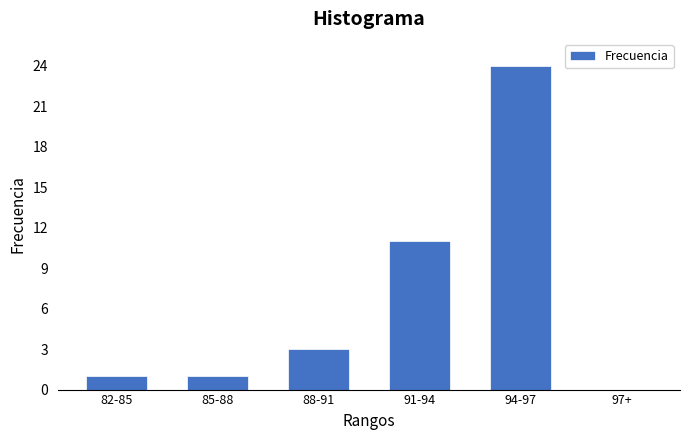

Reading left to right, extract all data points from this chart.

82-85=1	85-88=1	88-91=3	91-94=11	94-97=24	97+=0